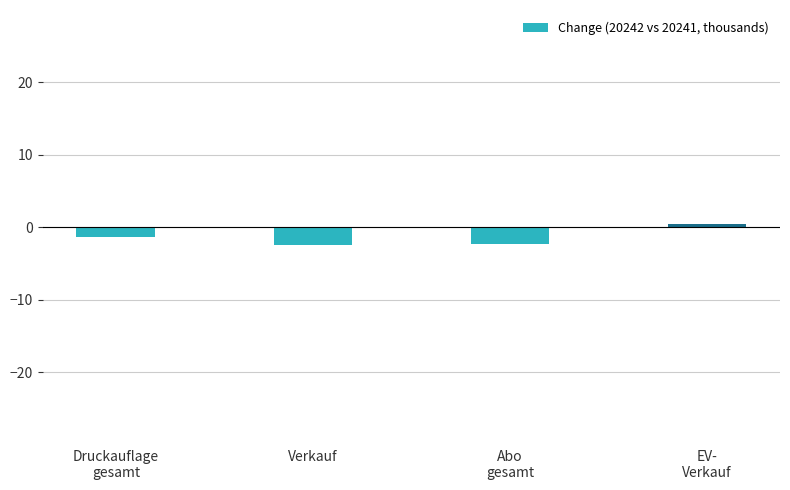

How many bars are there in total?

4